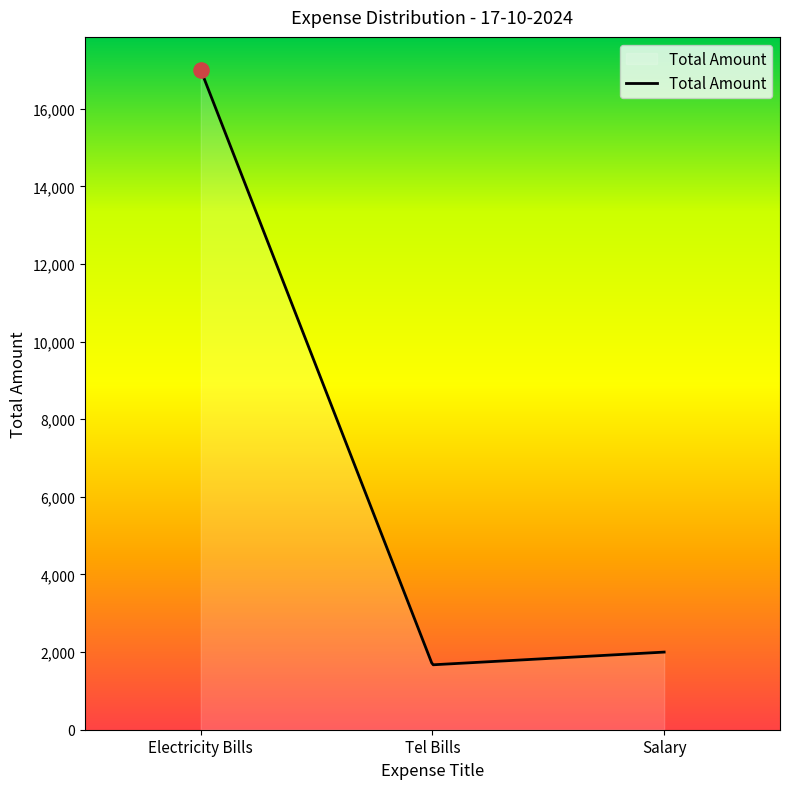

What is the minimum value shown in the chart?

1673.1